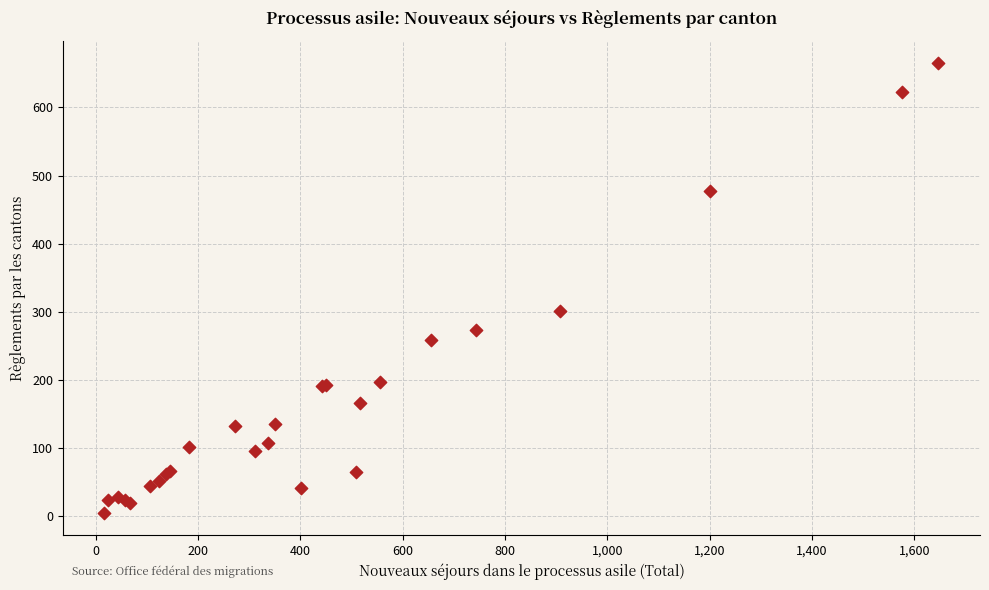

What Y value in the scatter plot is closest to 335?

301